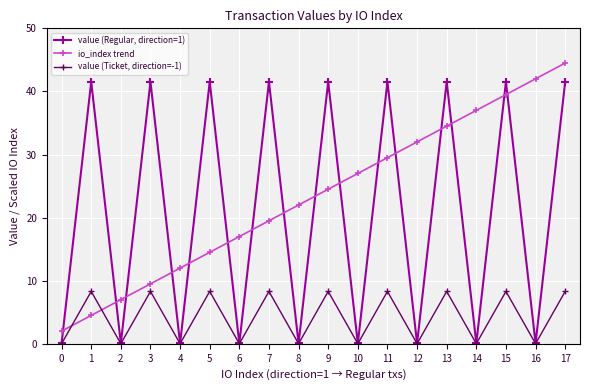

At which category is the sum across all series the highest?

17